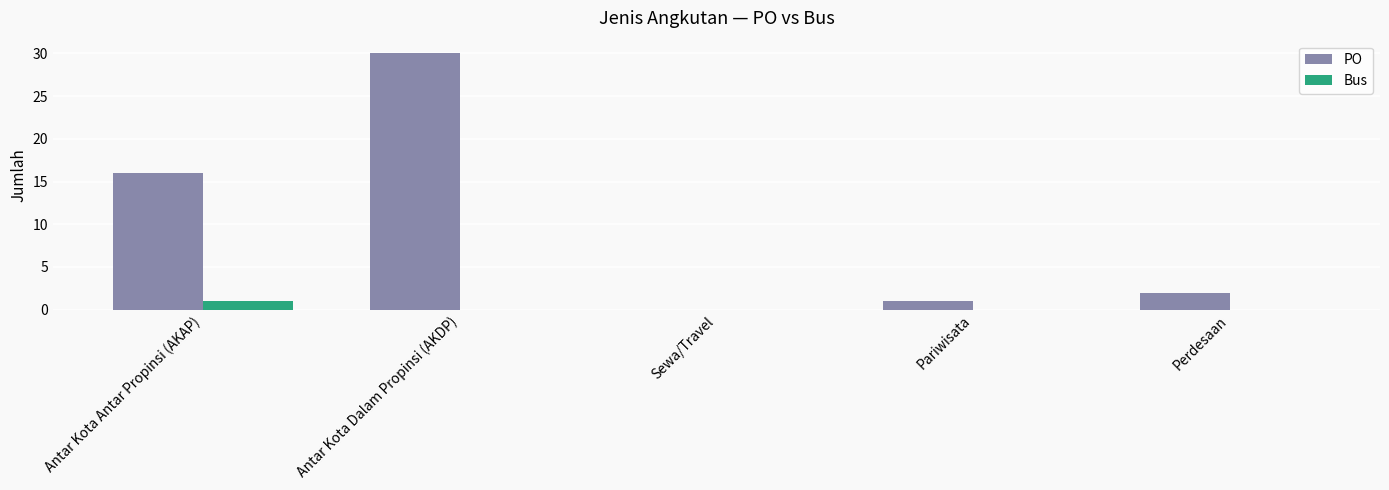

True or false: PO has a value of 0 at Sewa/Travel.

True